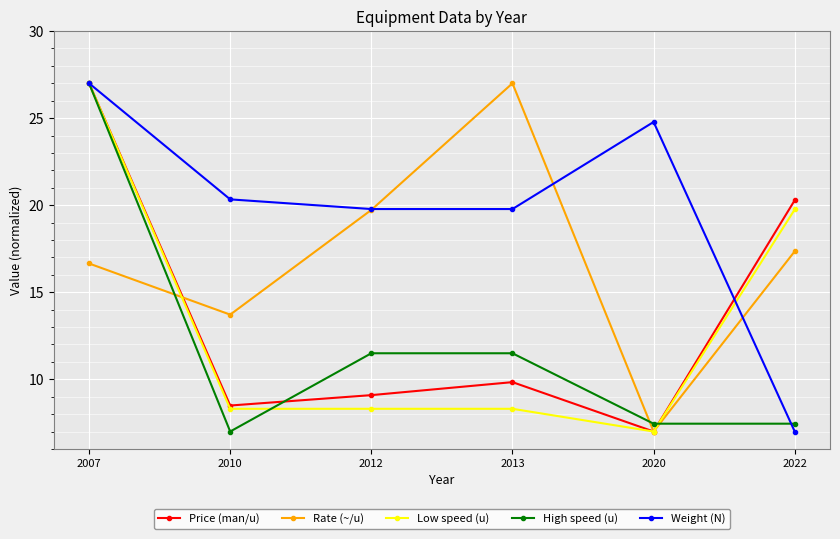

Reading right to left, list all the values displayed in this chart.

Price (man/u): 20.3	7.0	9.8	9.1	8.5	27.0
Rate (~/u): 17.3	7.0	27.0	19.7	13.7	16.7
Low speed (u): 19.8	7.0	8.3	8.3	8.3	27.0
High speed (u): 7.4	7.4	11.5	11.5	7.0	27.0
Weight (N): 7.0	24.8	19.8	19.8	20.3	27.0